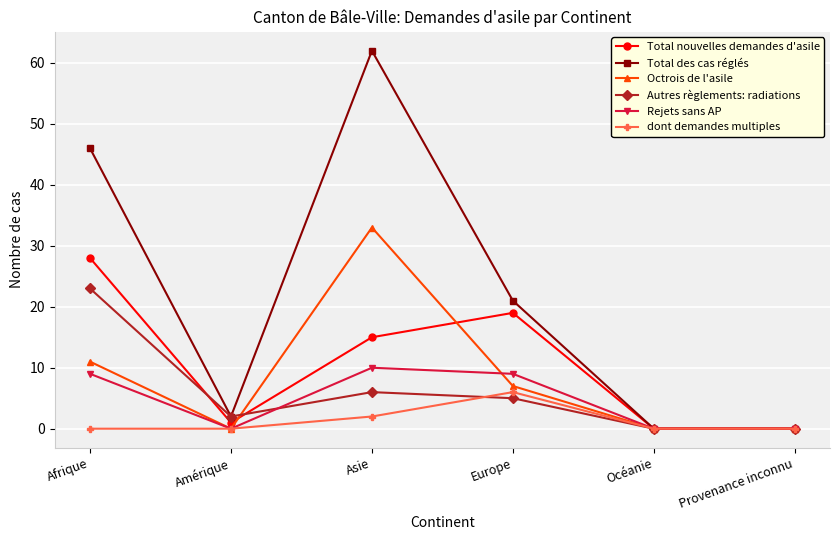

What is the highest value of the Total des cas réglés series?

62